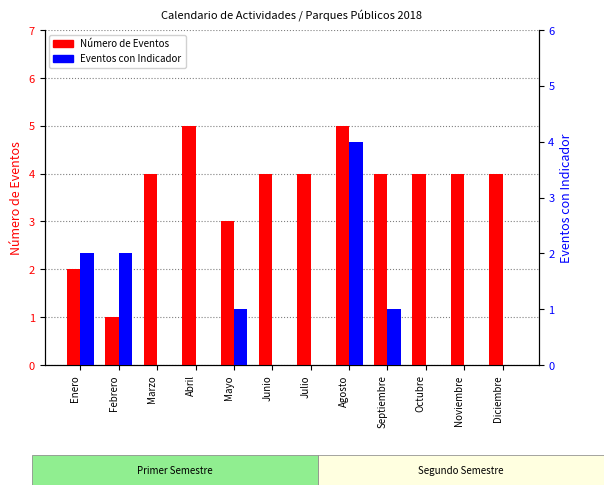

Are the bars grouped side by side (vs. stacked)?

Yes